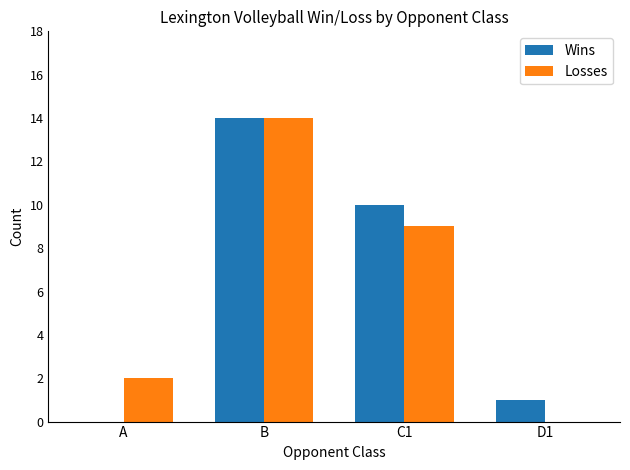

Are the bars grouped side by side (vs. stacked)?

Yes